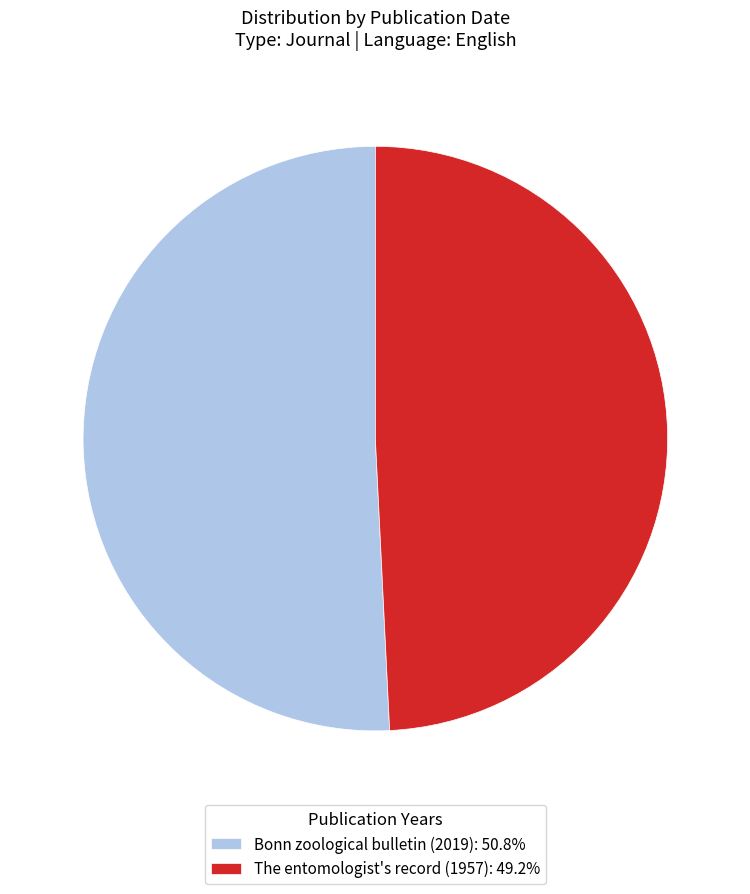

What is the ratio of the value at Bonn zoological bulletin (2019) to the value at The entomologist's record (1957)?

1.0